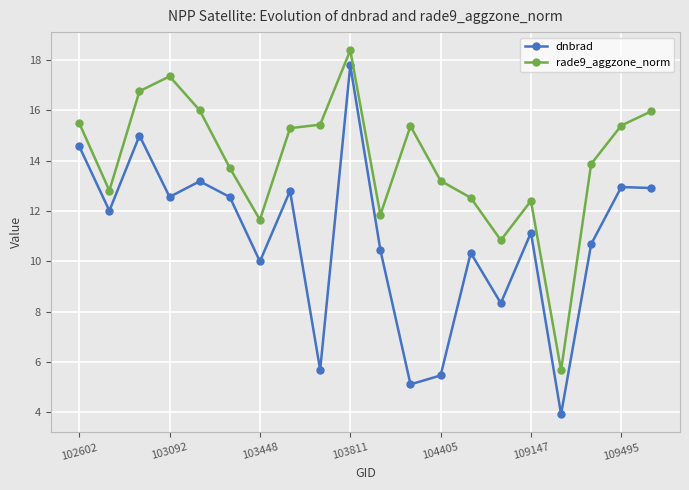

True or false: dnbrad and rade9_aggzone_norm intersect in this chart.

False